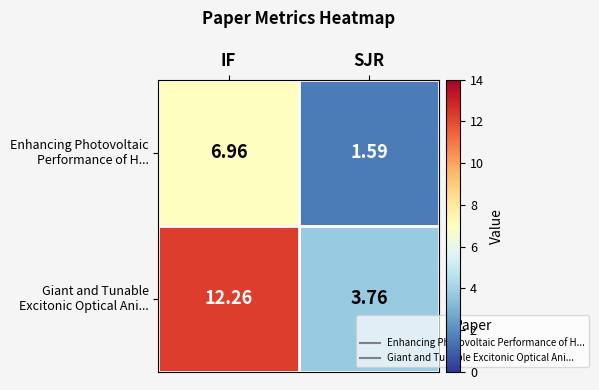

At which category is the sum across all series the highest?

IF